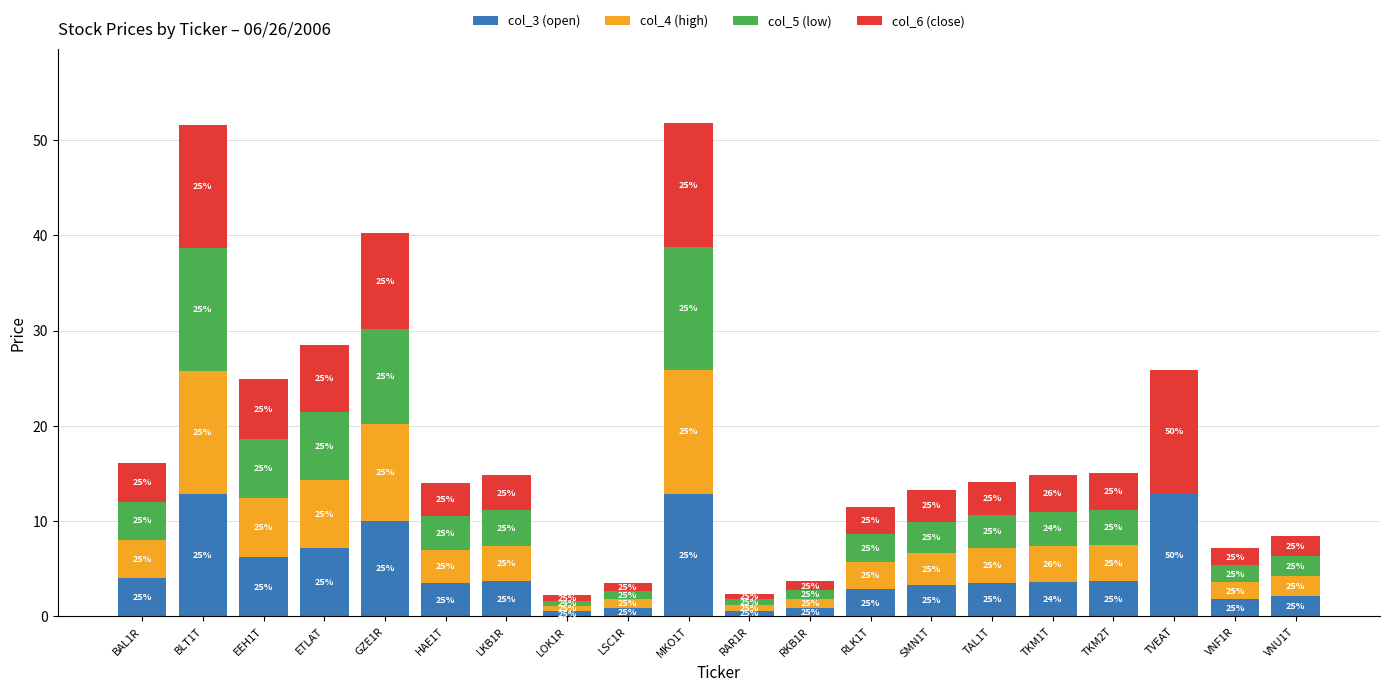

Are the bars grouped side by side (vs. stacked)?

No